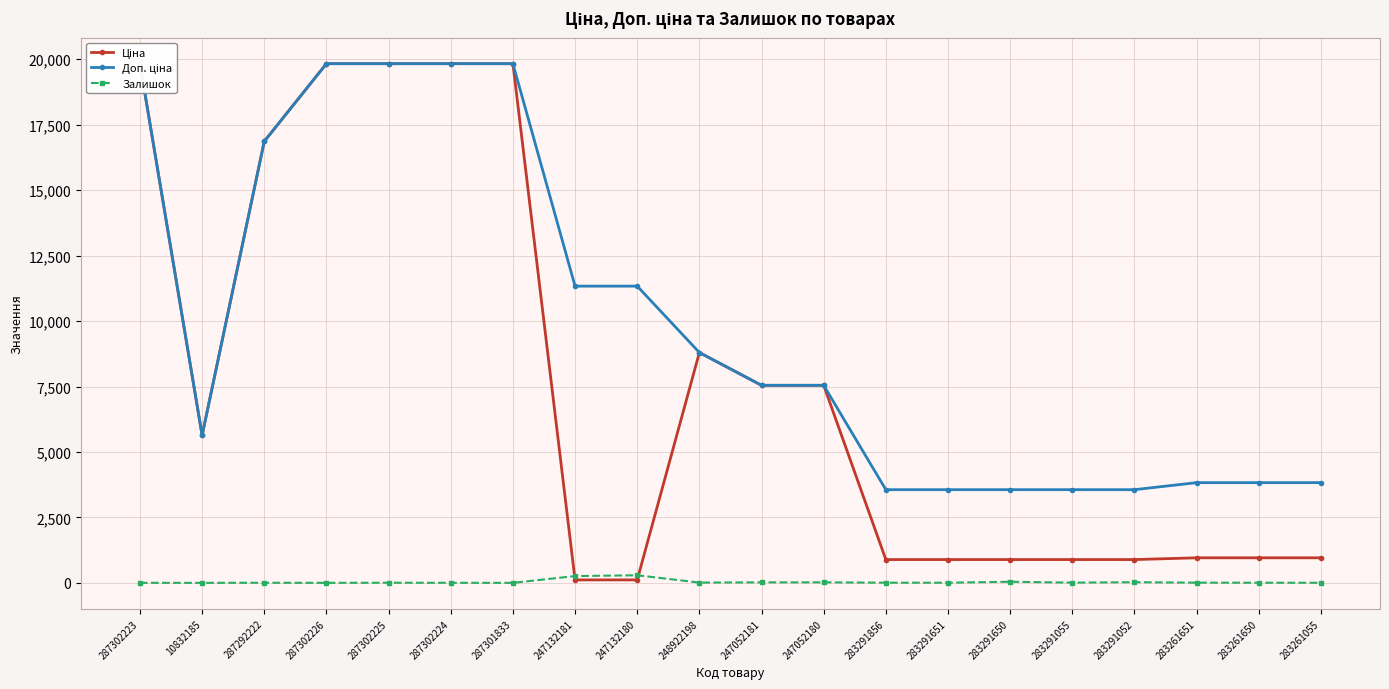

Does the chart display data point markers on the line(s)?

Yes